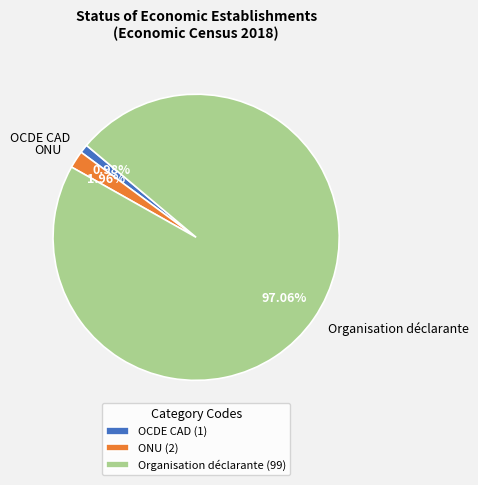

Does any single category account for the majority?

Yes